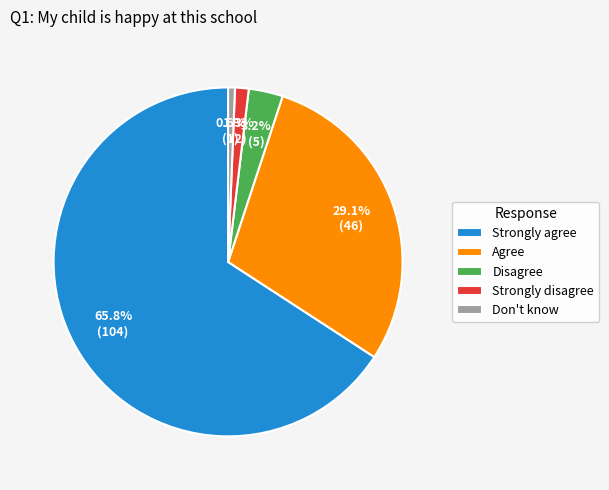

To the nearest percent, what is the difference between the Don't know and Strongly disagree slice percentages?

1%